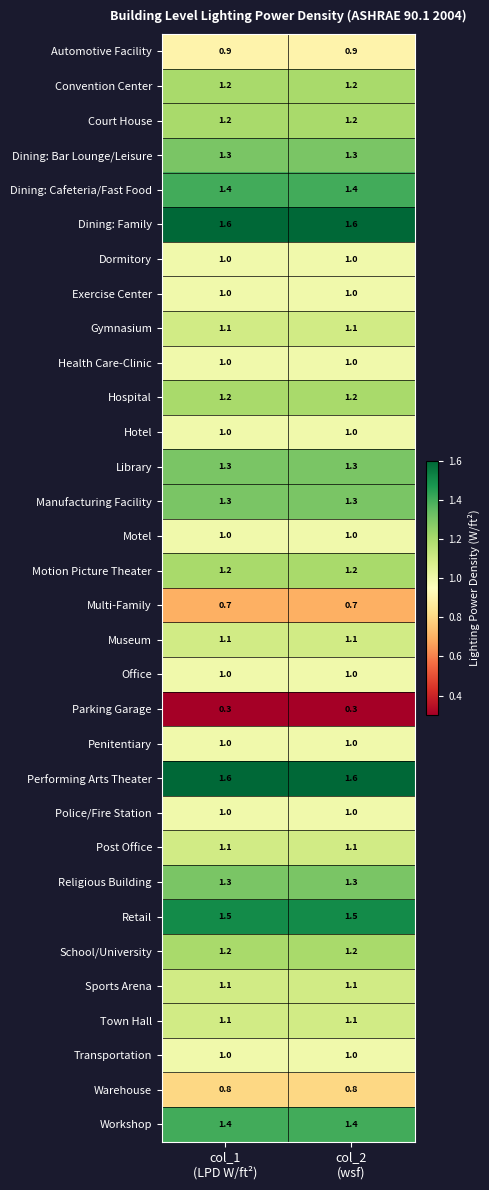

What is the maximum value for School/University?

1.2